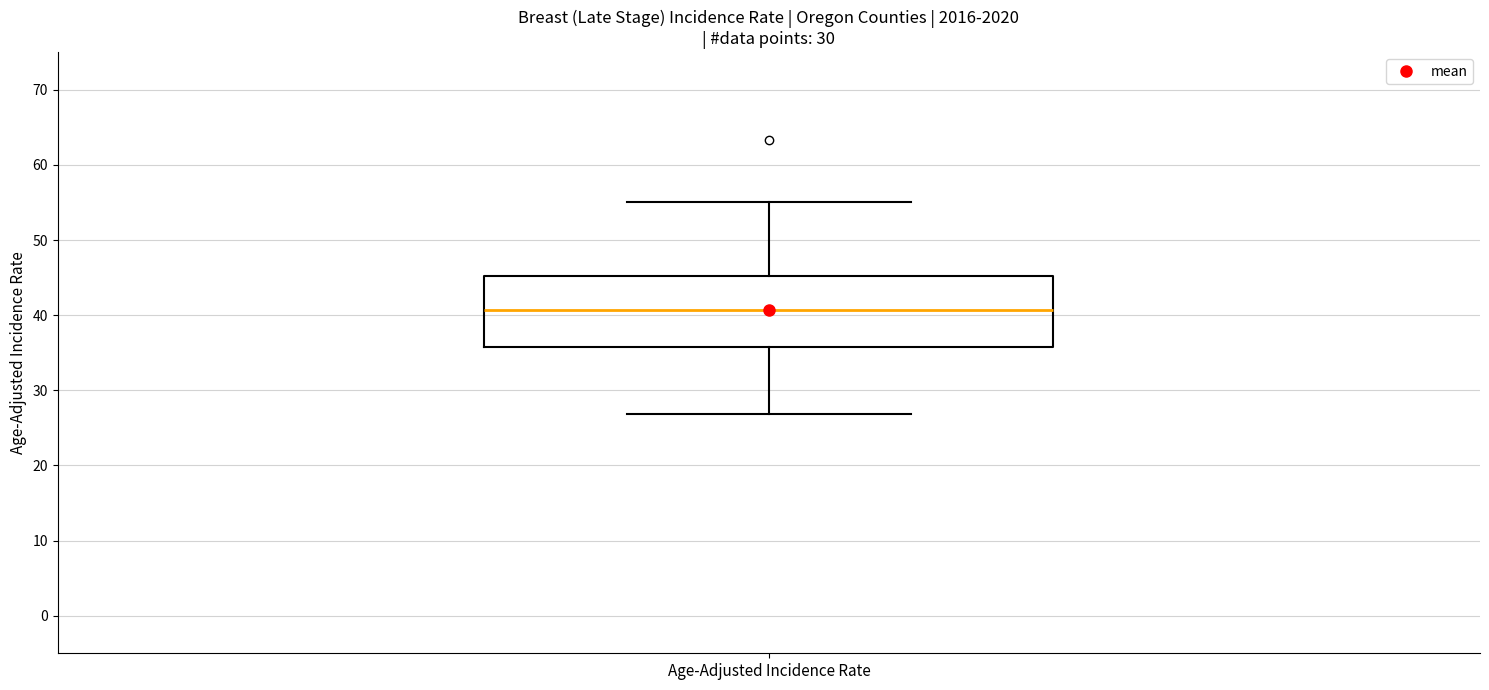

Where does the upper whisker of the box for Age-Adjusted Incidence Rate end on the y-axis? The values are not printed on the chart, so give them approximately, as read against the axis.

55